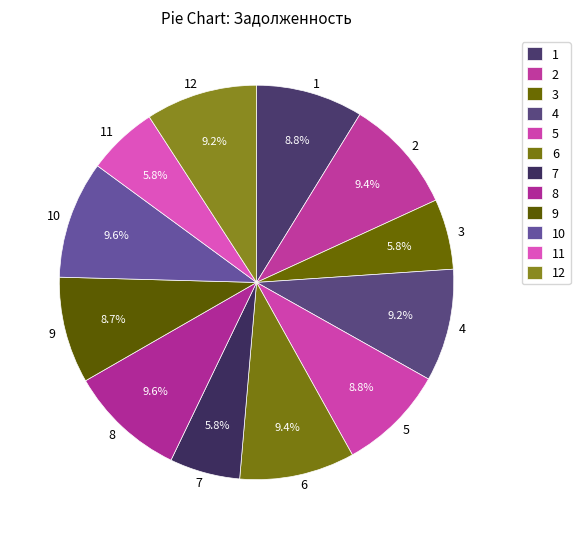

To the nearest percent, what is the average slice percentage?

8%